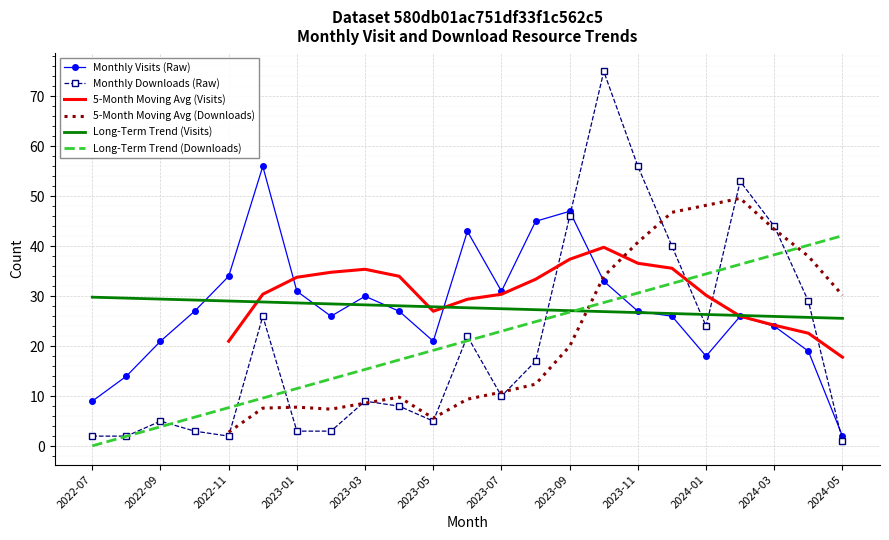

Which label corresponds to the smallest value in the chart?

2022-07